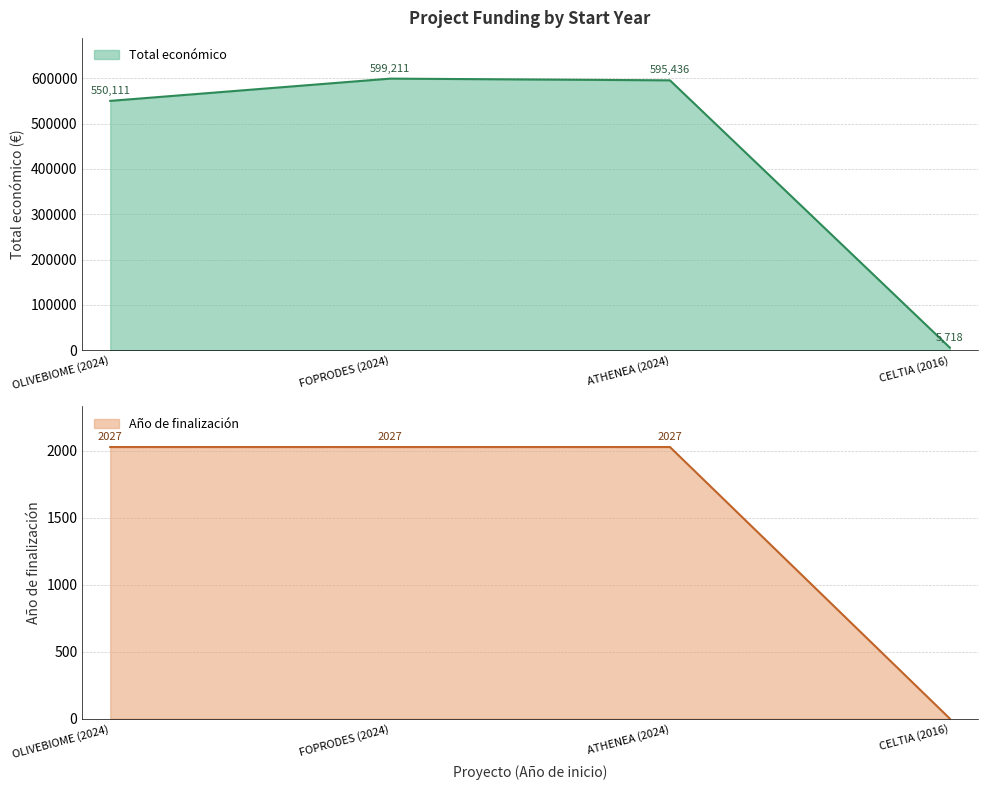

Which category has the highest value across all series?

FOPRODES (2024)